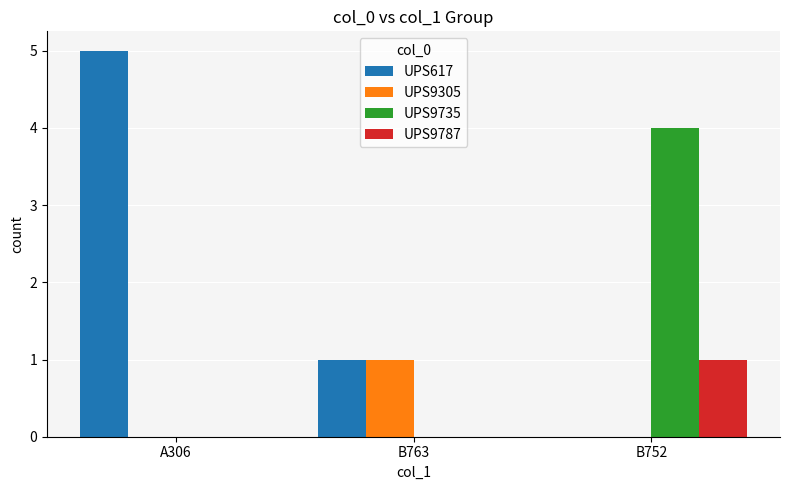

At which category does the chart reach its peak across all series?

A306